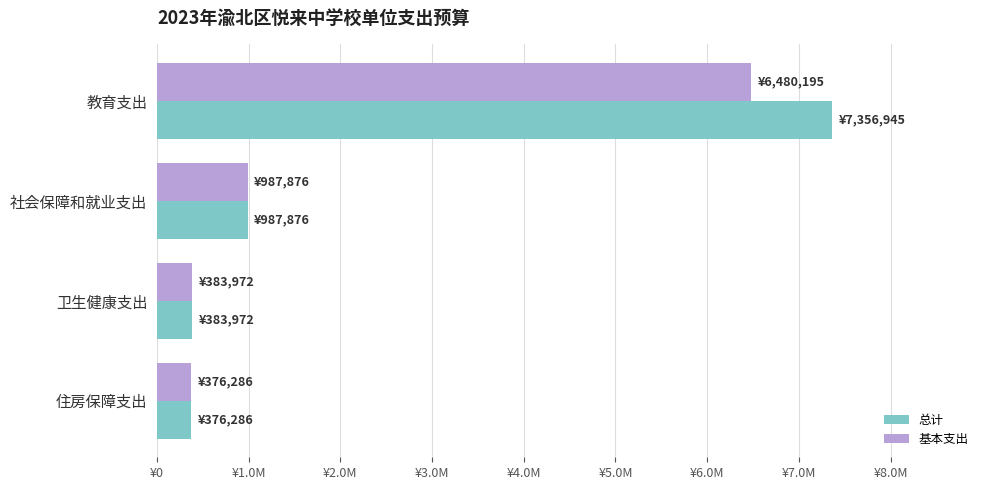

Rank the series by their average value, from highest to lowest.

总计, 基本支出